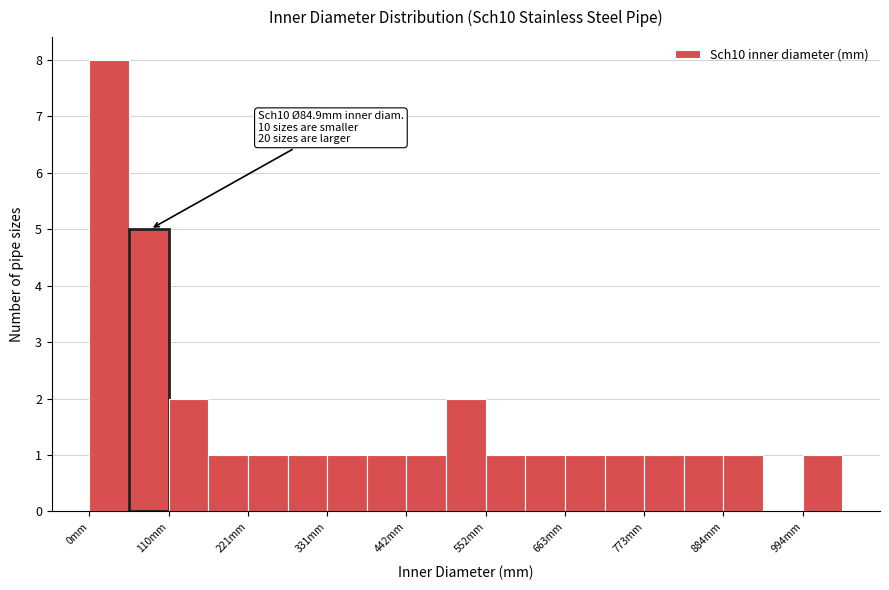

Around what value on the x-axis is the tallest bar? Give the approximate position of its centre, as read against the axis.

20